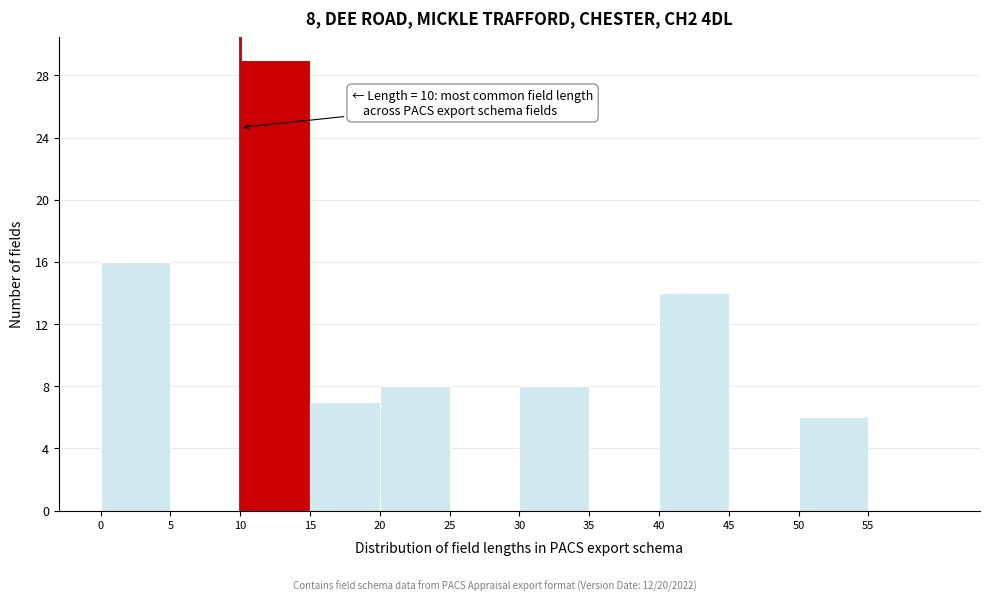

Over which range of the x-axis is the bar tallest?

10 to 15